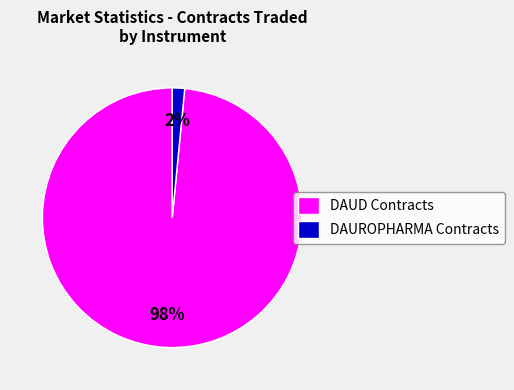

Is it true that DAUROPHARMA Contracts is 2% of the pie?

True